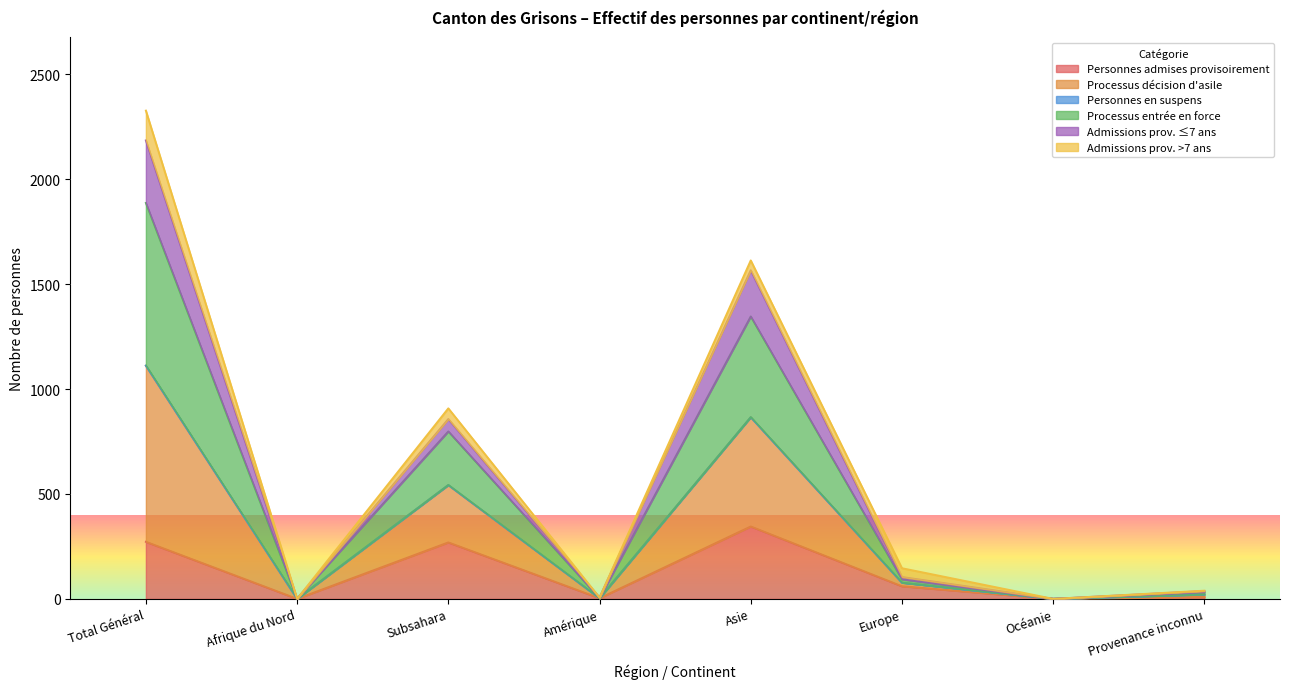

Which series has the largest total across all categories?

Processus décision d'asile